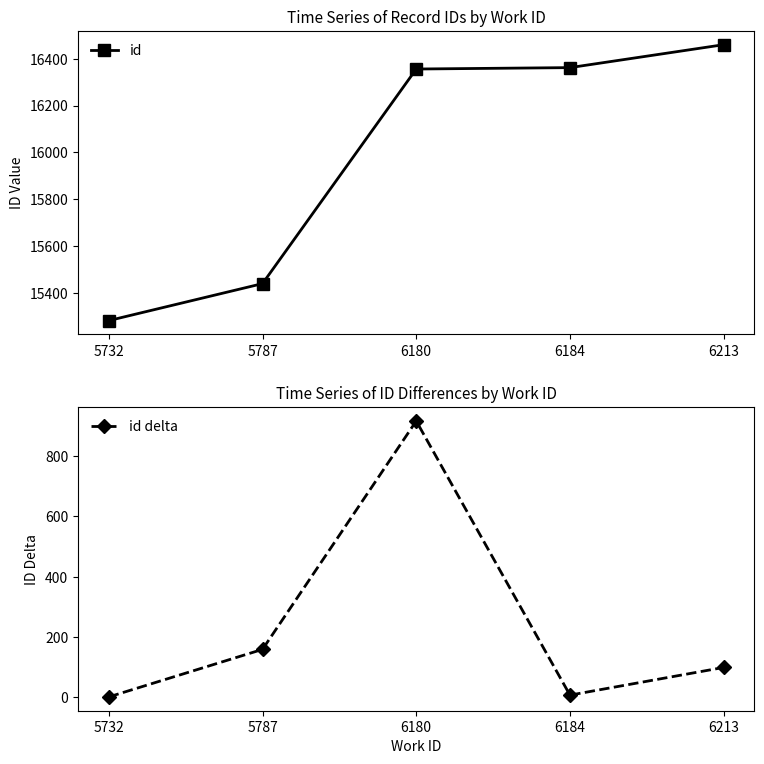

What is the difference between the maximum and minimum values in the id delta series?

917